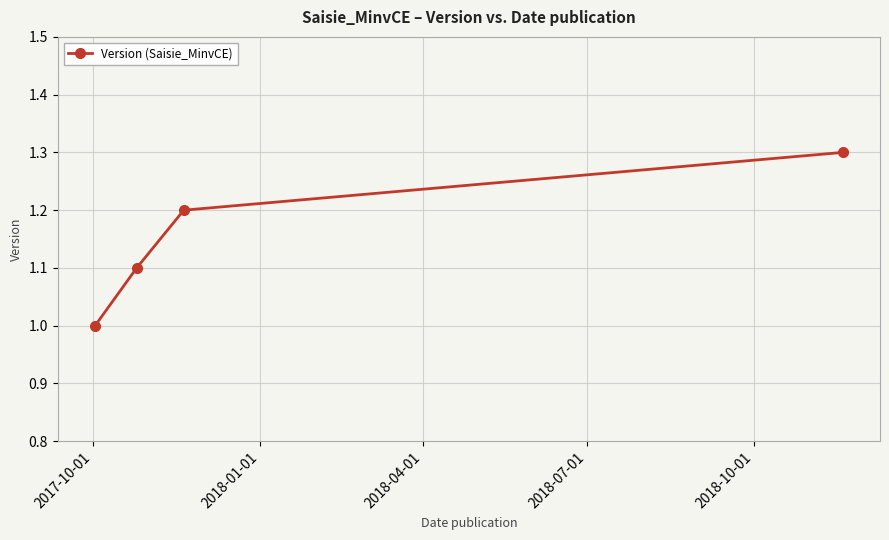

True or false: there are more than 0 points higher than both neighbors.

False